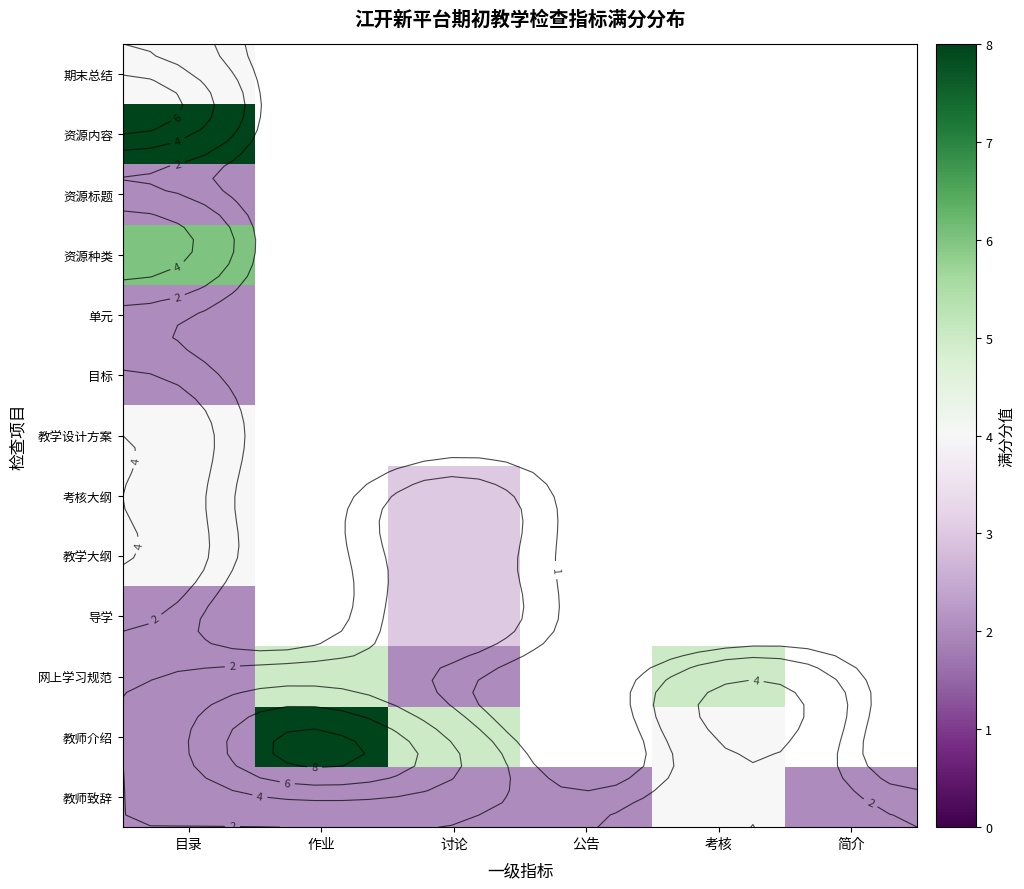

What is the greatest value displayed?

8.0